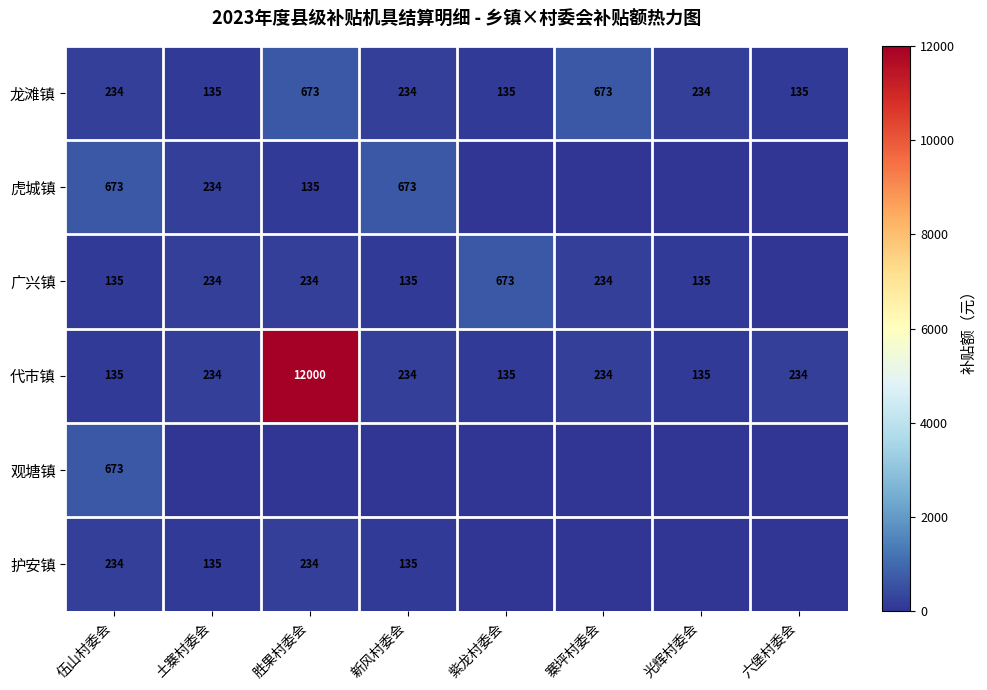

Is it true that 虎城镇 equals 994 at 新风村委会?

False